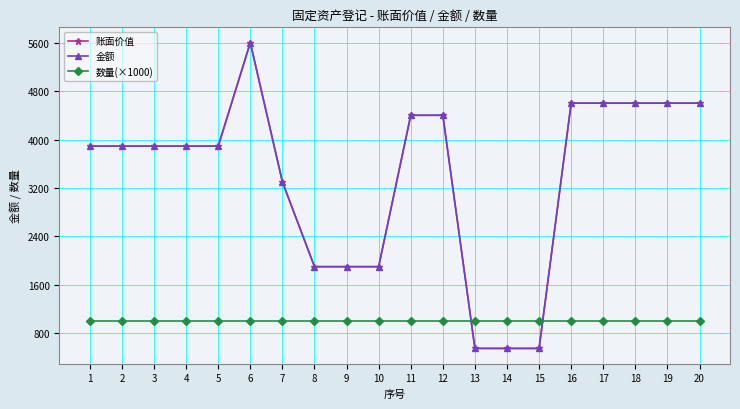

How many lines are shown in the chart?

3